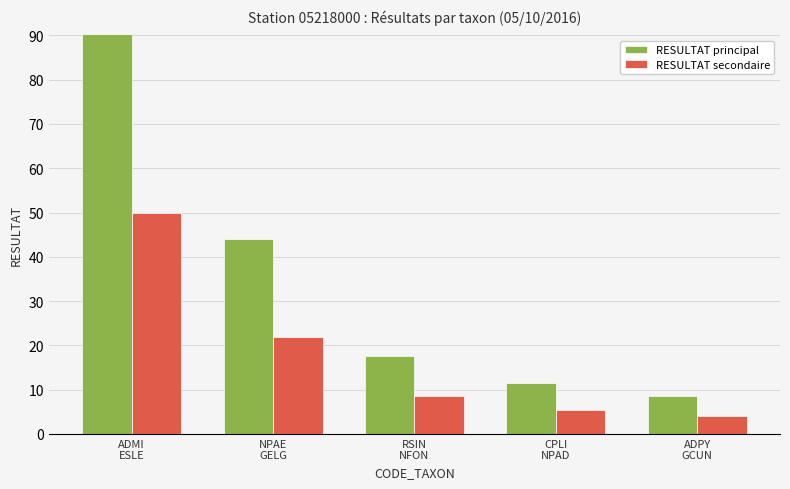

Which category has the lowest value across all series?

ADPY
GCUN